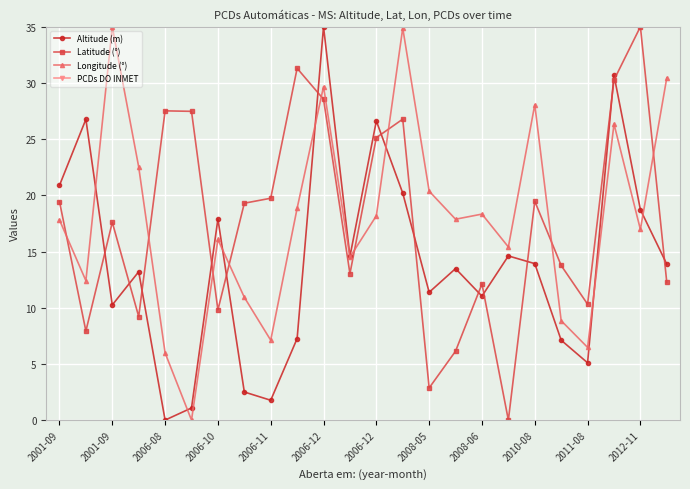

How many interior local valleys does the Longitude (°) series have?

8